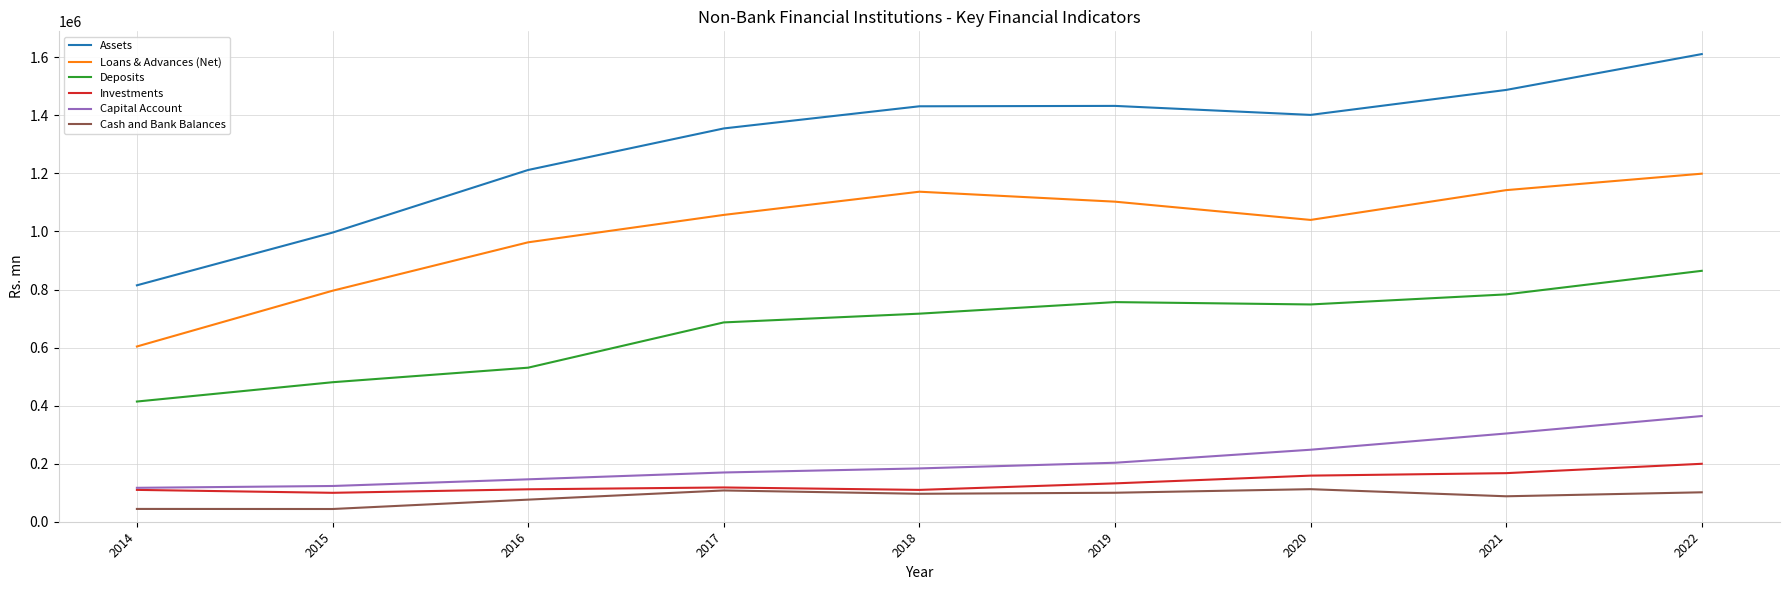

What is the maximum value for Loans & Advances (Net)?

1199159